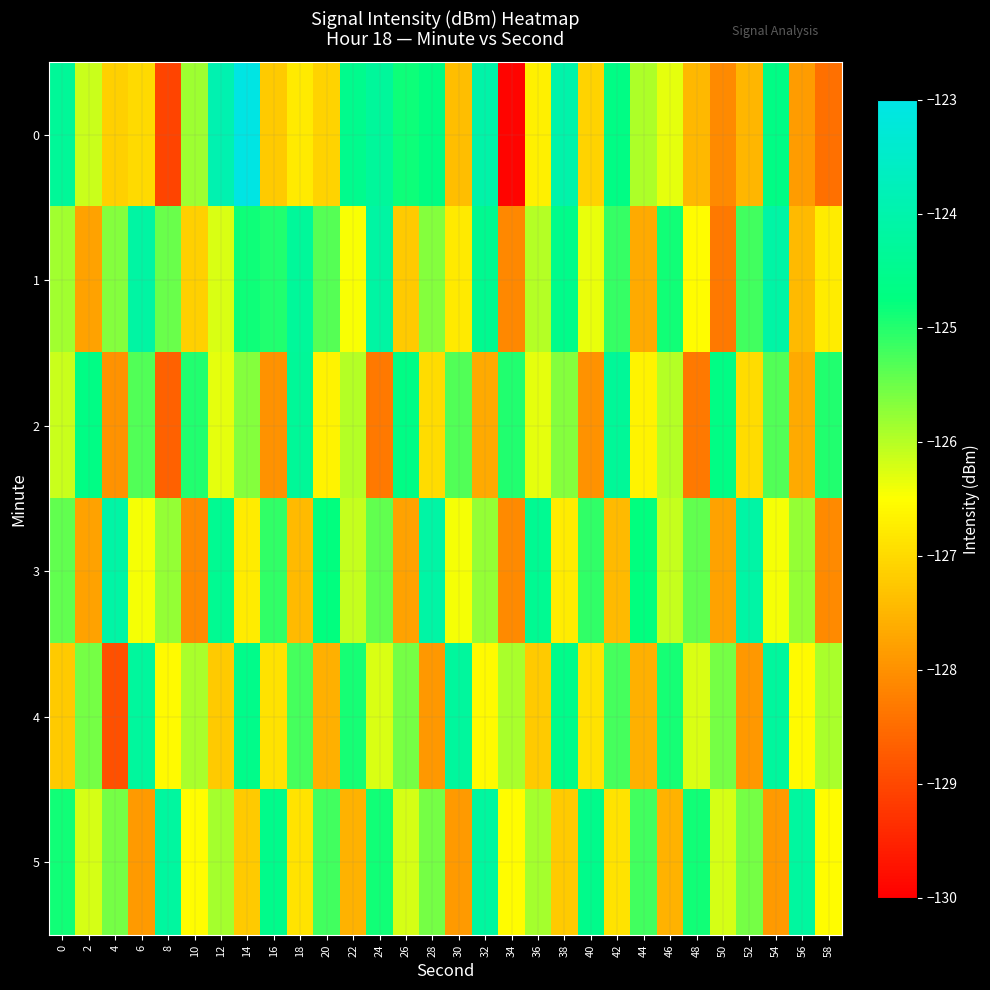

What is the total value across all series at 44?

-757.8